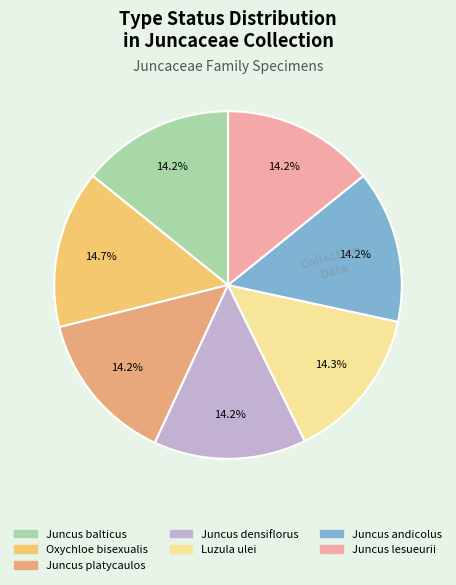

Which slice is the smallest?

Juncus andicolus